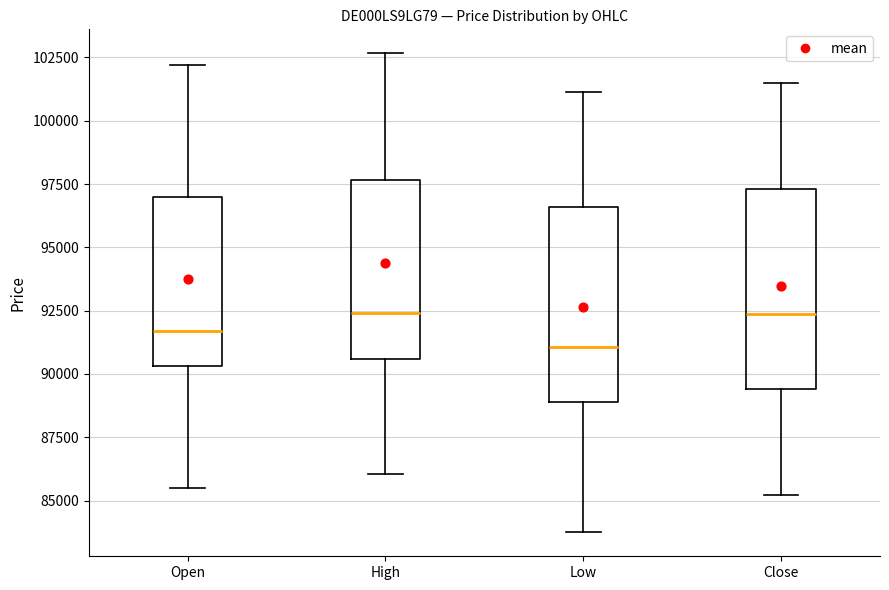

Reading left to right, read every box against the y-axis: the position of its median line, the range the box covers, and the ends of its whiskers. The values are not printed on the chart, so give them approximately, as read against the axis.

Open: median 91500, box 90500 to 97000, whiskers 85500 to 102000
High: median 92500, box 90500 to 97500, whiskers 86000 to 102500
Low: median 91000, box 89000 to 96500, whiskers 83500 to 101000
Close: median 92500, box 89500 to 97500, whiskers 85000 to 101500